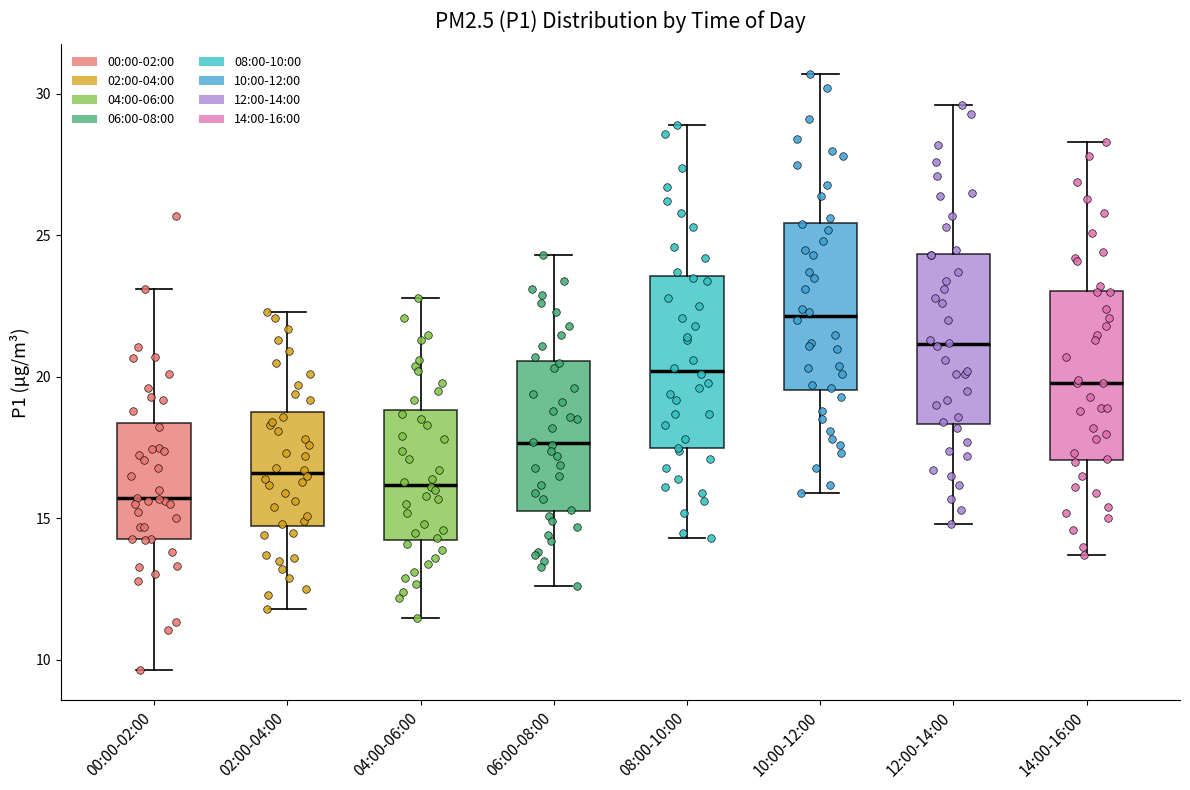

Reading left to right, read every box against the y-axis: the position of its median line, the range the box covers, and the ends of its whiskers. The values are not printed on the chart, so give them approximately, as read against the axis.

00:00-02:00: median 15.5, box 14.5 to 18.5, whiskers 9.5 to 23.0
02:00-04:00: median 16.5, box 14.5 to 19.0, whiskers 12.0 to 22.5
04:00-06:00: median 16.0, box 14.5 to 19.0, whiskers 11.5 to 23.0
06:00-08:00: median 17.5, box 15.5 to 20.5, whiskers 12.5 to 24.5
08:00-10:00: median 20.0, box 17.5 to 23.5, whiskers 14.5 to 29.0
10:00-12:00: median 22.0, box 19.5 to 25.5, whiskers 16.0 to 30.5
12:00-14:00: median 21.0, box 18.5 to 24.5, whiskers 15.0 to 29.5
14:00-16:00: median 20.0, box 17.0 to 23.0, whiskers 13.5 to 28.5